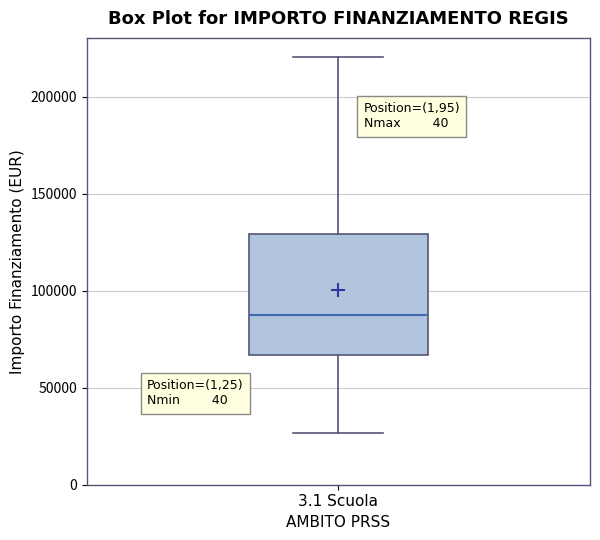

Where does the lower whisker of the box for 3.1 Scuola end on the y-axis? The values are not printed on the chart, so give them approximately, as read against the axis.

25000